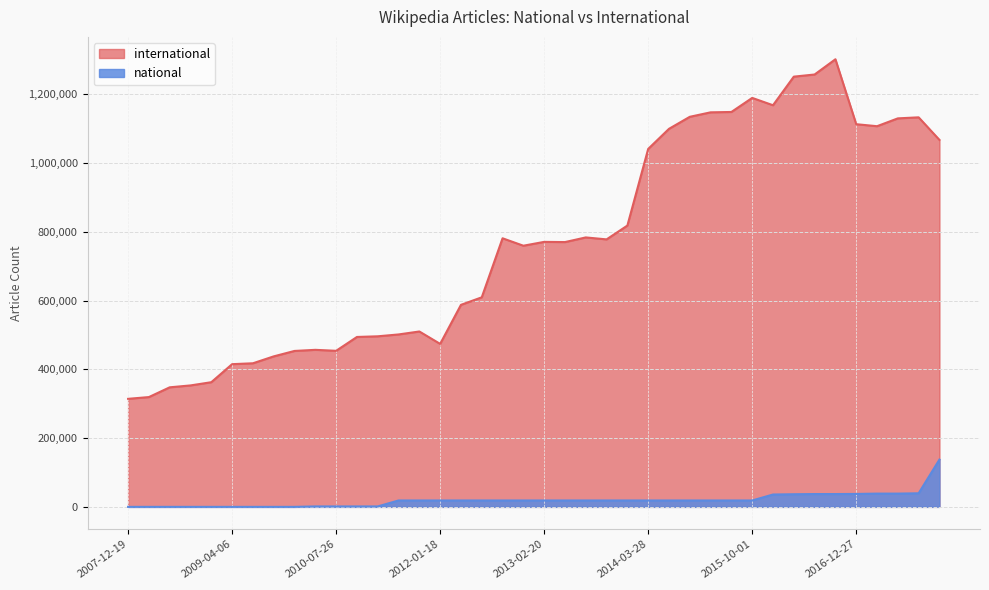

What is the sum of all international values?

30755953